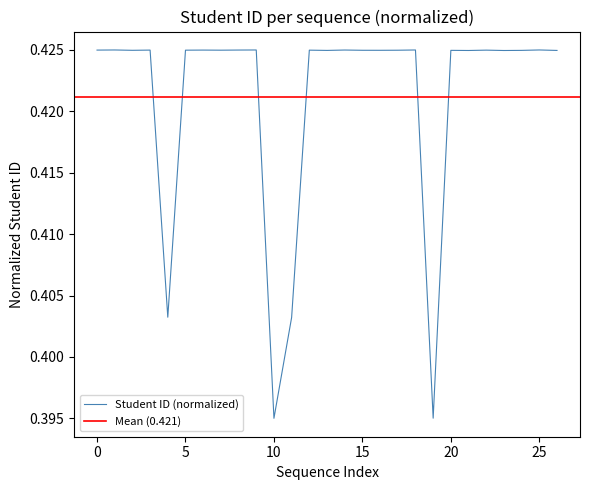

What is the smallest value displayed?

0.4